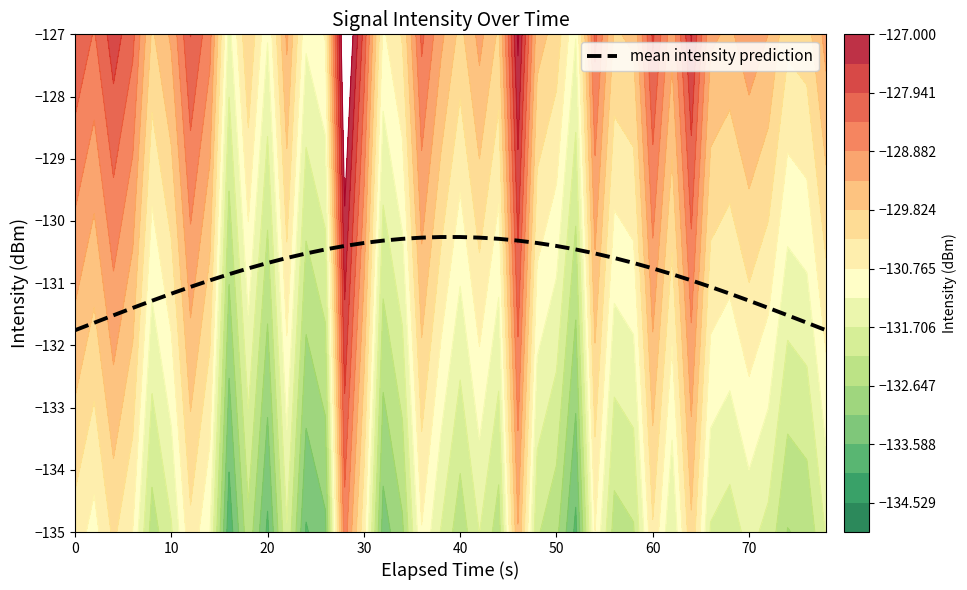

What is the minimum value shown in the chart?

-131.8